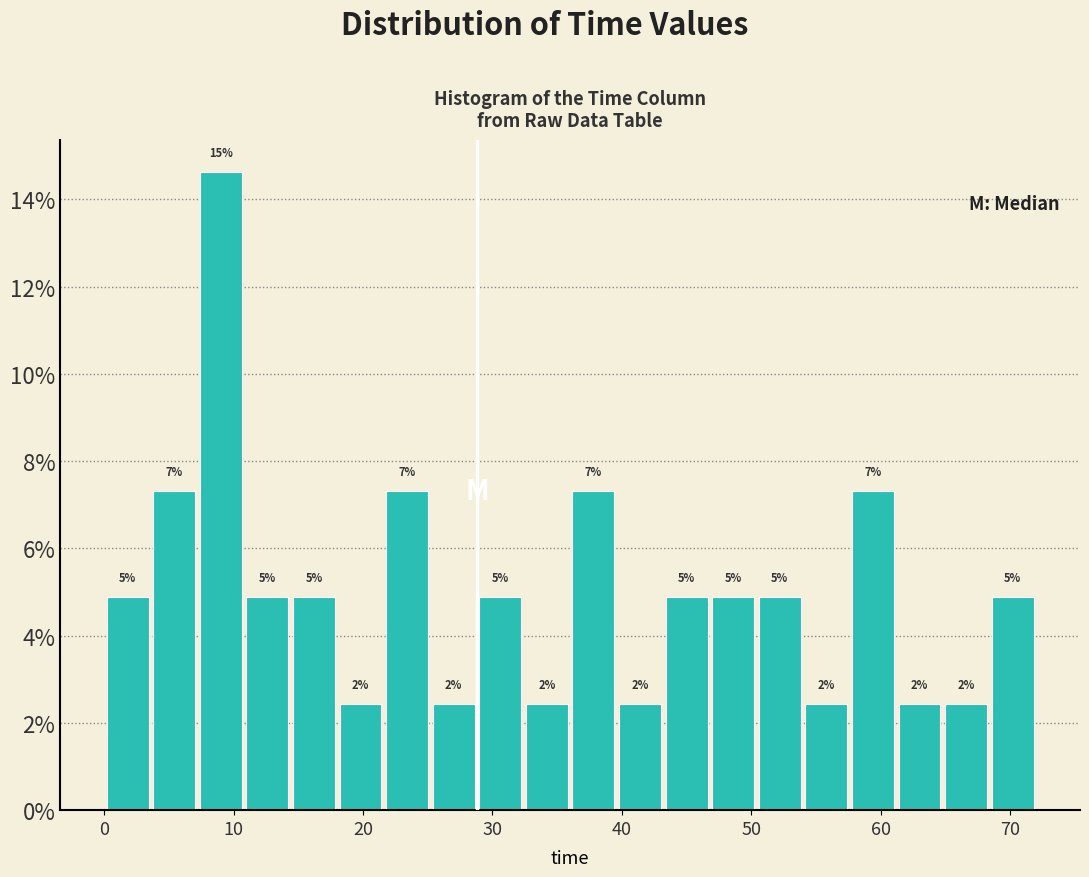

Read against the x-axis, roughly where is the centre of the tallest bar?

9